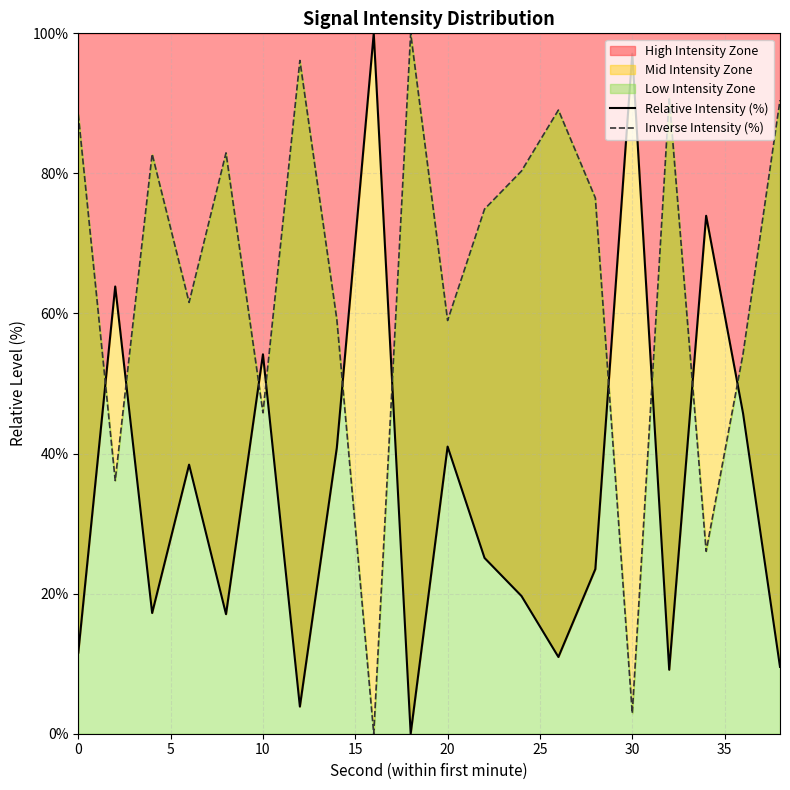

What is the value of the Inverse Intensity (%) point at the 12th from the left?

74.9